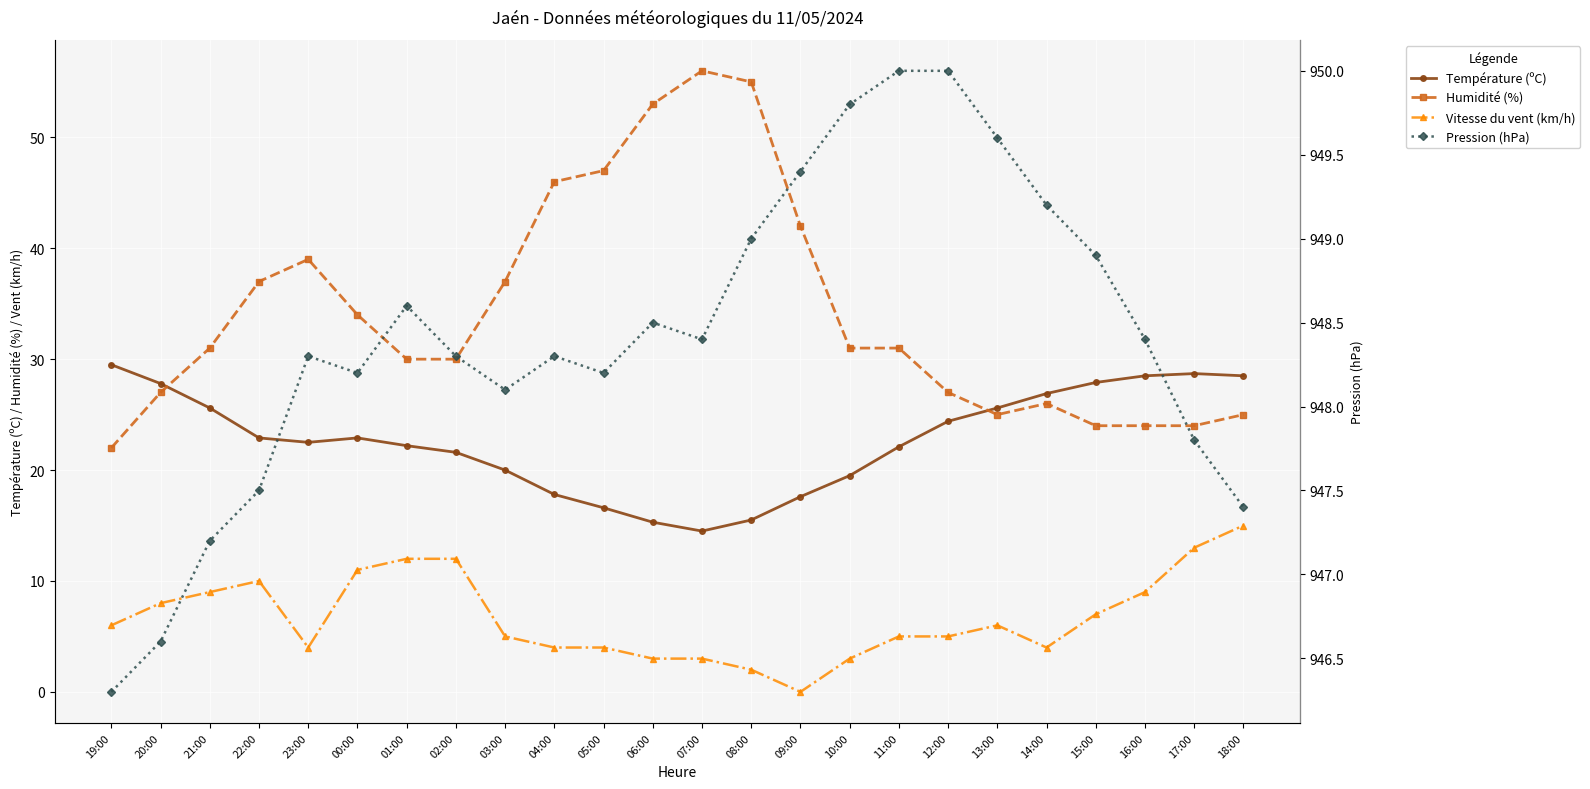

At which category is the sum across all series the highest?

07:00